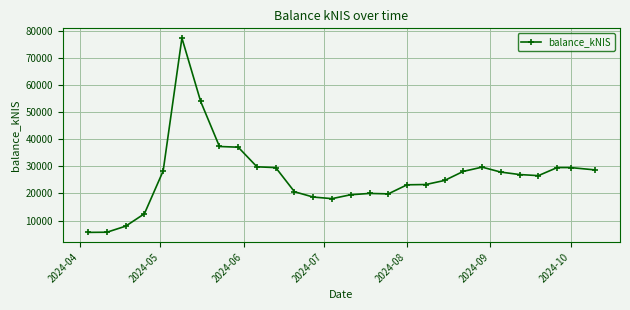

What is the maximum value shown in the chart?

77276.9